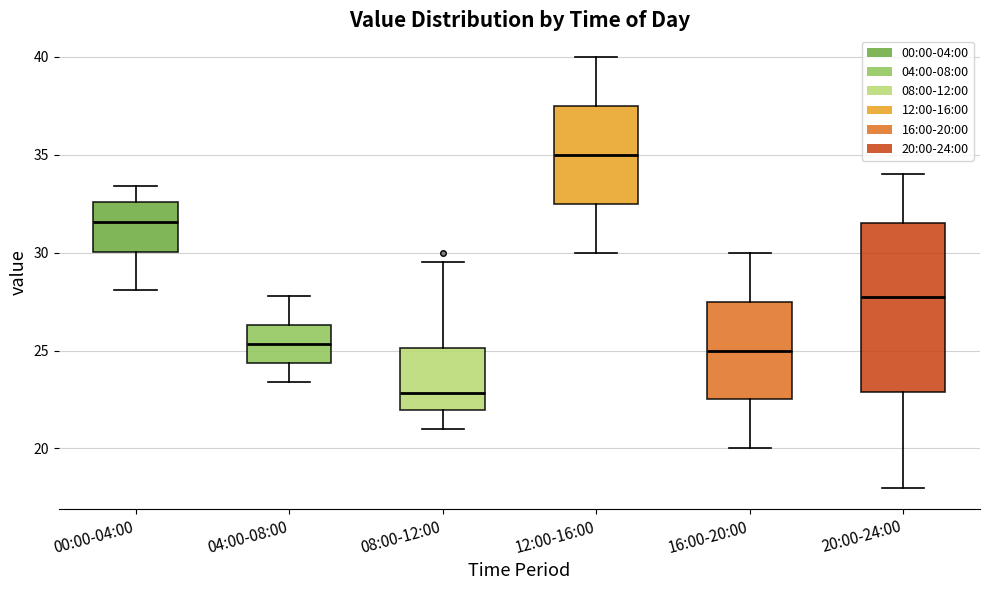

Reading left to right, read every box against the y-axis: the position of its median line, the range the box covers, and the ends of its whiskers. The values are not printed on the chart, so give them approximately, as read against the axis.

00:00-04:00: median 31.5, box 30.0 to 32.5, whiskers 28.0 to 33.5
04:00-08:00: median 25.5, box 24.5 to 26.5, whiskers 23.5 to 28.0
08:00-12:00: median 23.0, box 22.0 to 25.0, whiskers 21.0 to 29.5
12:00-16:00: median 35.0, box 32.5 to 37.5, whiskers 30.0 to 40.0
16:00-20:00: median 25.0, box 22.5 to 27.5, whiskers 20.0 to 30.0
20:00-24:00: median 28.0, box 23.0 to 31.5, whiskers 18.0 to 34.0